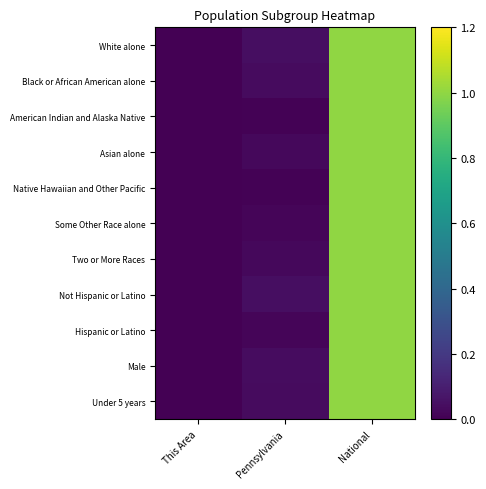

At how many categories does at least one series exceed 0?

3